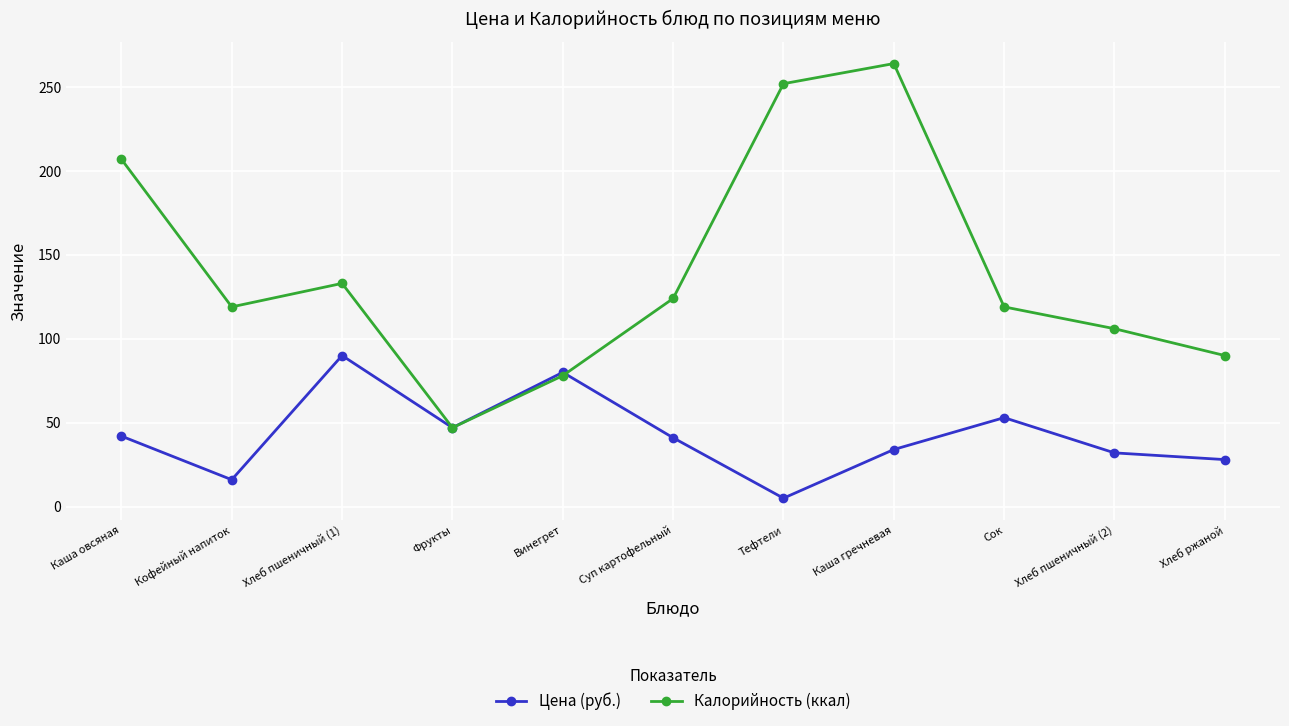

Where is the first local maximum for Калорийность (ккал)?

Хлеб пшеничный (1)